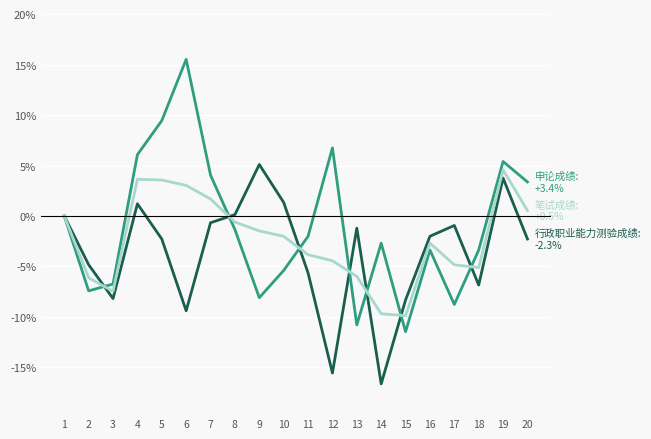

What is the spread (max minus min) of values at 5?

11.7